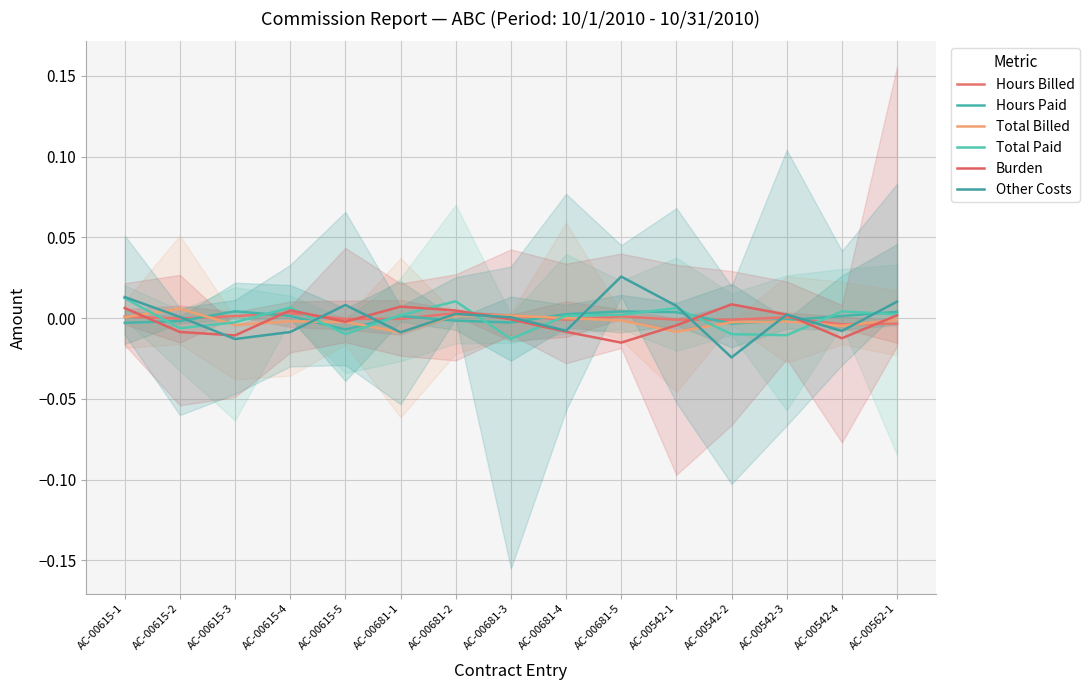

Reading left to right, transcribe all the data shown in this chart.

Hours Billed: AC-00615-1=0.0	AC-00615-2=-0.0	AC-00615-3=0.0	AC-00615-4=0.0	AC-00615-5=-0.0	AC-00681-1=-0.0	AC-00681-2=0.0	AC-00681-3=0.0	AC-00681-4=-0.0	AC-00681-5=0.0	AC-00542-1=-0.0	AC-00542-2=-0.0	AC-00542-3=0.0	AC-00542-4=-0.0	AC-00562-1=-0.0
Hours Paid: AC-00615-1=-0.0	AC-00615-2=-0.0	AC-00615-3=0.0	AC-00615-4=0.0	AC-00615-5=-0.0	AC-00681-1=0.0	AC-00681-2=-0.0	AC-00681-3=-0.0	AC-00681-4=0.0	AC-00681-5=0.0	AC-00542-1=0.0	AC-00542-2=-0.0	AC-00542-3=-0.0	AC-00542-4=0.0	AC-00562-1=0.0
Total Billed: AC-00615-1=0.0	AC-00615-2=0.0	AC-00615-3=-0.0	AC-00615-4=-0.0	AC-00615-5=-0.0	AC-00681-1=-0.0	AC-00681-2=0.0	AC-00681-3=0.0	AC-00681-4=0.0	AC-00681-5=-0.0	AC-00542-1=-0.0	AC-00542-2=-0.0	AC-00542-3=-0.0	AC-00542-4=-0.0	AC-00562-1=-0.0
Total Paid: AC-00615-1=0.0	AC-00615-2=-0.0	AC-00615-3=-0.0	AC-00615-4=0.0	AC-00615-5=-0.0	AC-00681-1=0.0	AC-00681-2=0.0	AC-00681-3=-0.0	AC-00681-4=0.0	AC-00681-5=0.0	AC-00542-1=0.0	AC-00542-2=-0.0	AC-00542-3=-0.0	AC-00542-4=0.0	AC-00562-1=0.0
Burden: AC-00615-1=0.0	AC-00615-2=-0.0	AC-00615-3=-0.0	AC-00615-4=0.0	AC-00615-5=-0.0	AC-00681-1=0.0	AC-00681-2=0.0	AC-00681-3=-0.0	AC-00681-4=-0.0	AC-00681-5=-0.0	AC-00542-1=-0.0	AC-00542-2=0.0	AC-00542-3=0.0	AC-00542-4=-0.0	AC-00562-1=0.0
Other Costs: AC-00615-1=0.0	AC-00615-2=0.0	AC-00615-3=-0.0	AC-00615-4=-0.0	AC-00615-5=0.0	AC-00681-1=-0.0	AC-00681-2=0.0	AC-00681-3=0.0	AC-00681-4=-0.0	AC-00681-5=0.0	AC-00542-1=0.0	AC-00542-2=-0.0	AC-00542-3=0.0	AC-00542-4=-0.0	AC-00562-1=0.0